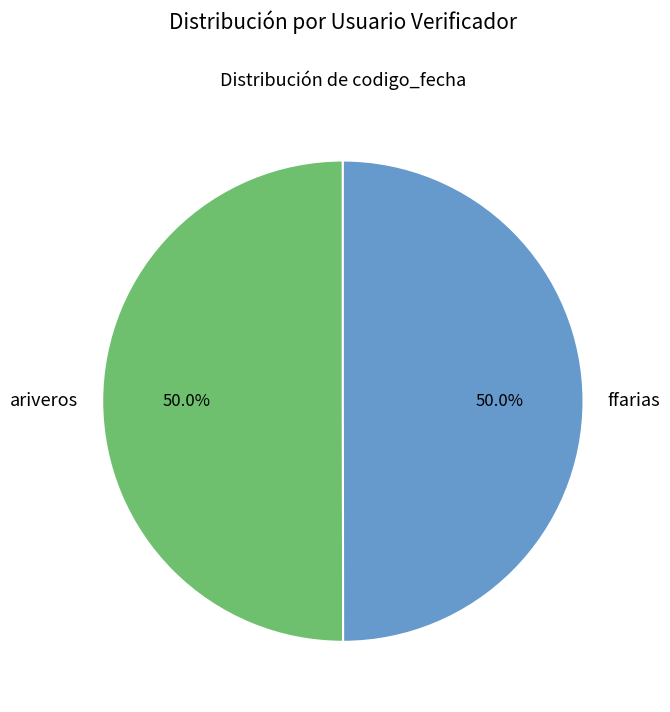

What is the total percentage of ffarias and ariveros?

100.0%